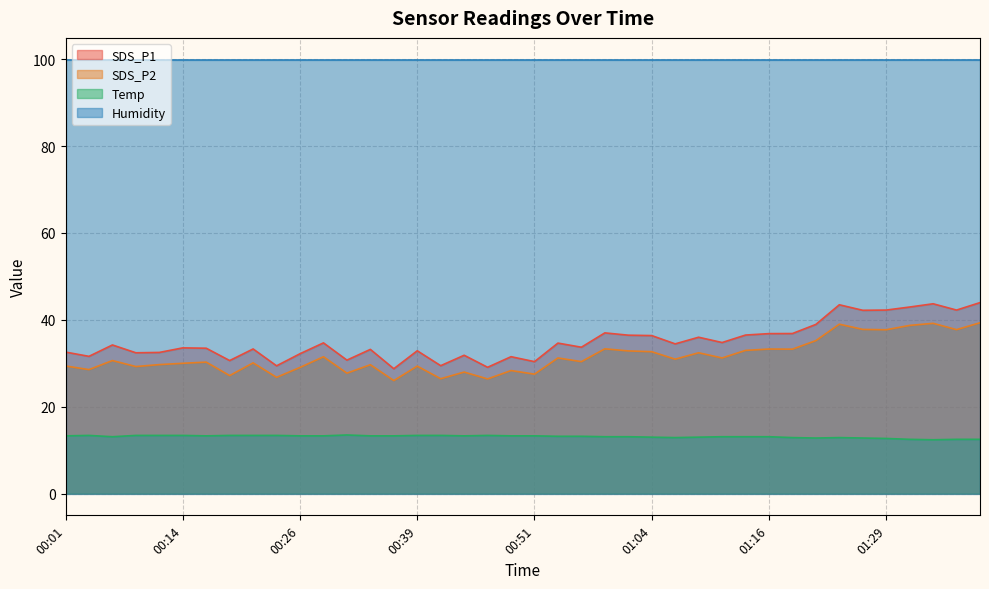

Which label corresponds to the smallest value in the chart?

01:34